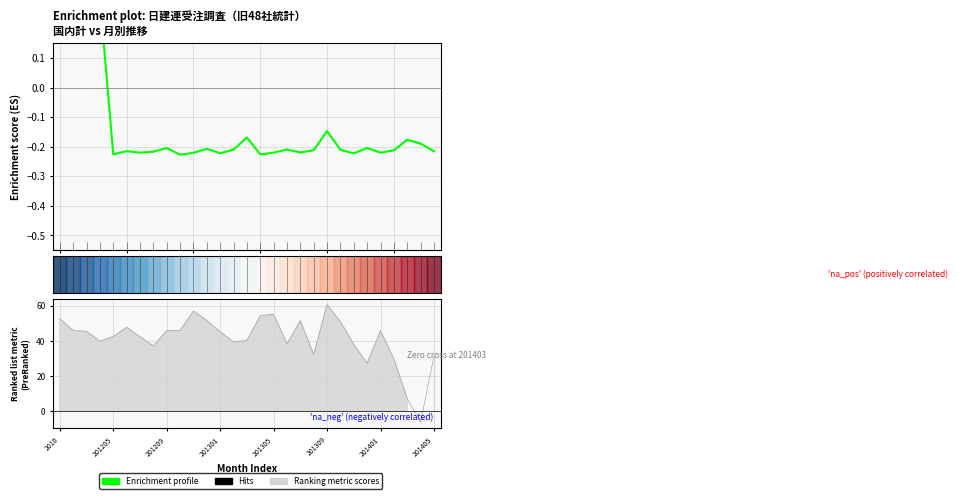

How many values are between 0 and 1?

4